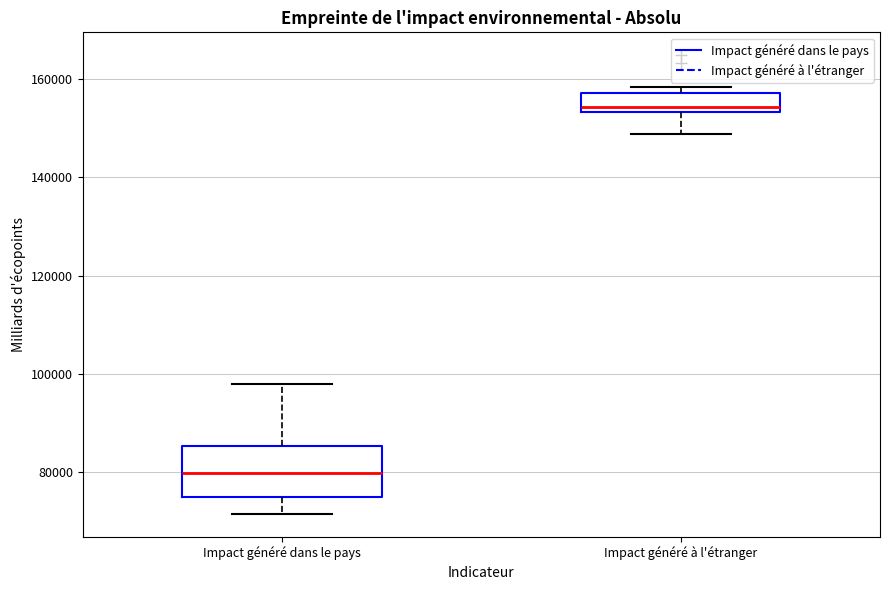

Which box has the lowest median line?

Impact généré dans le pays